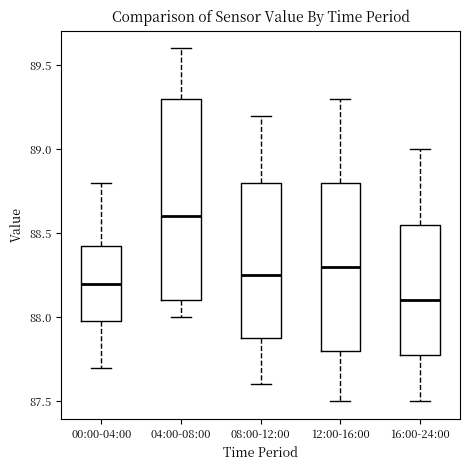

Comparing the boxes themselves (not the whiskers), which one is the tallest?

04:00-08:00